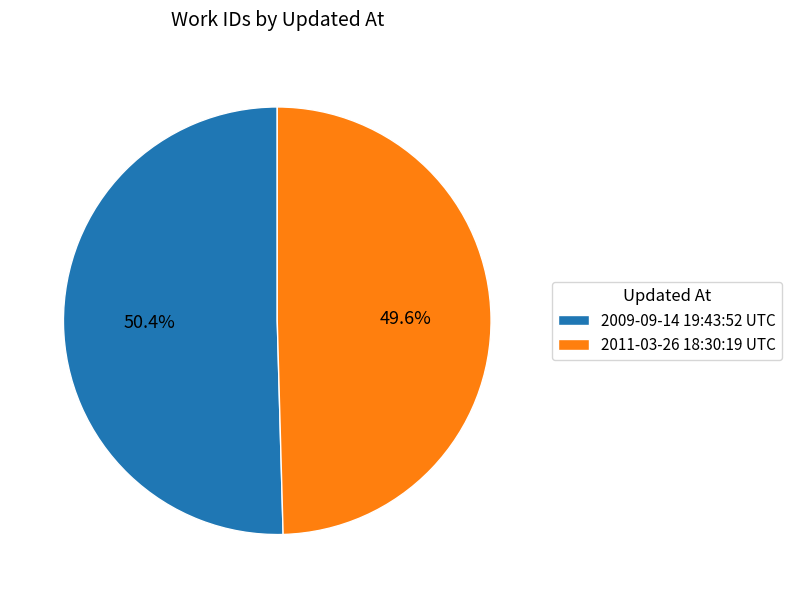

What percentage is the 2009-09-14 19:43:52 UTC slice, to the nearest percent?

50%